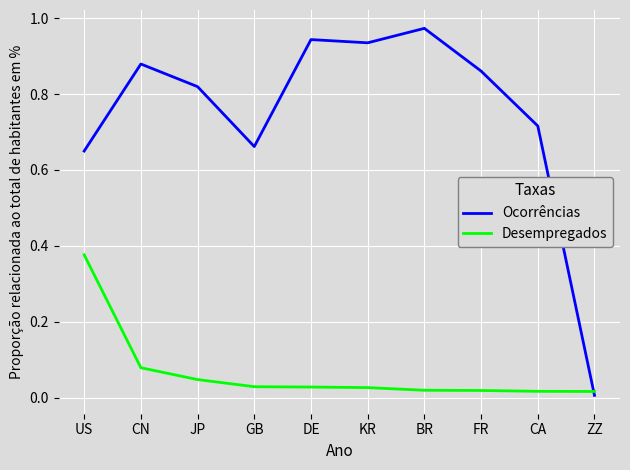

Does the chart display data point markers on the line(s)?

No